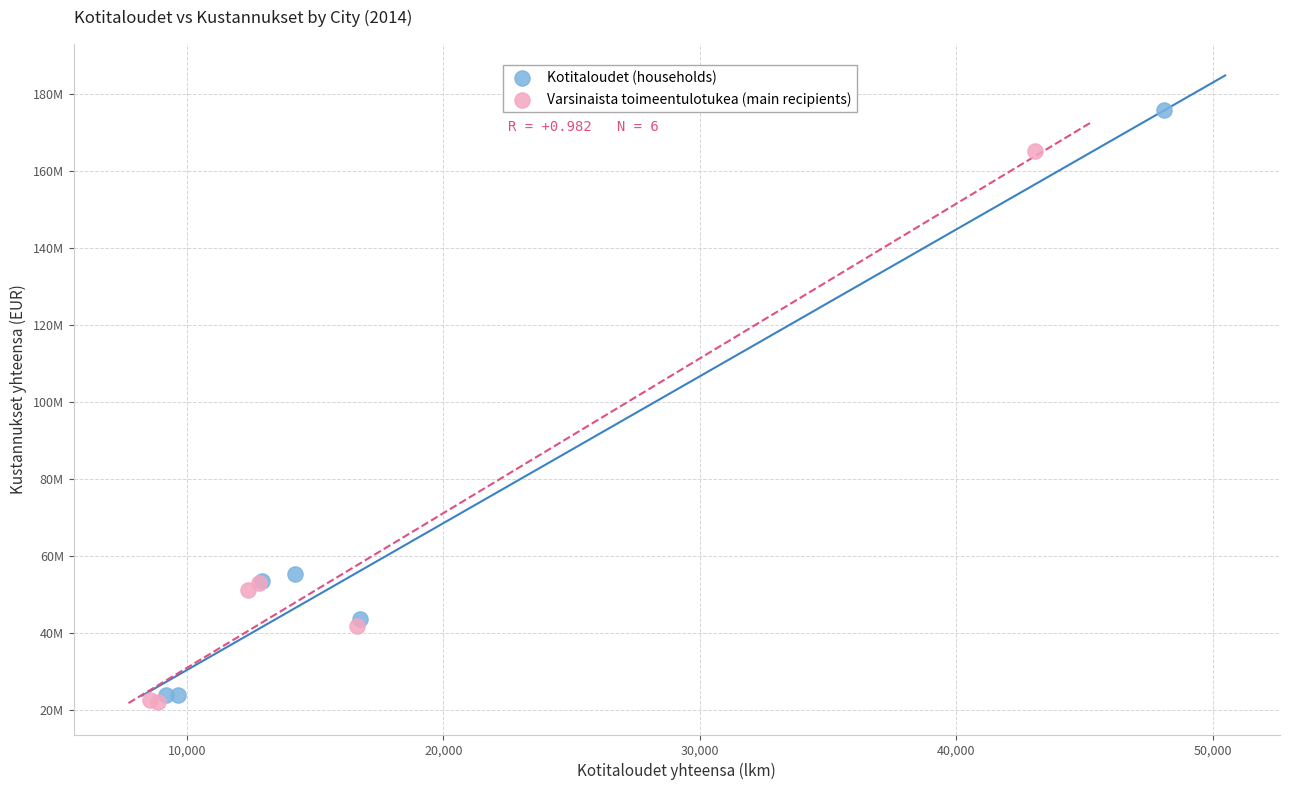

Which series reaches the minimum Y coordinate?

Varsinaista toimeentulotukea (main recipients)